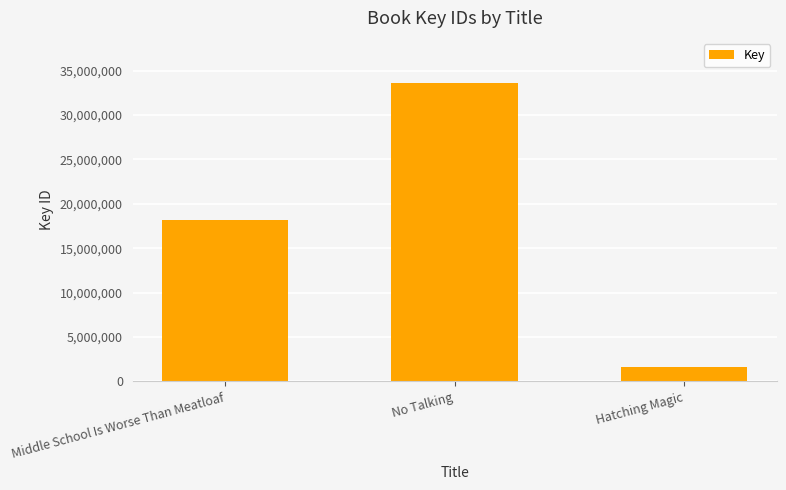

What is the difference between the values at Middle School Is Worse Than Meatloaf and No Talking?

15411006